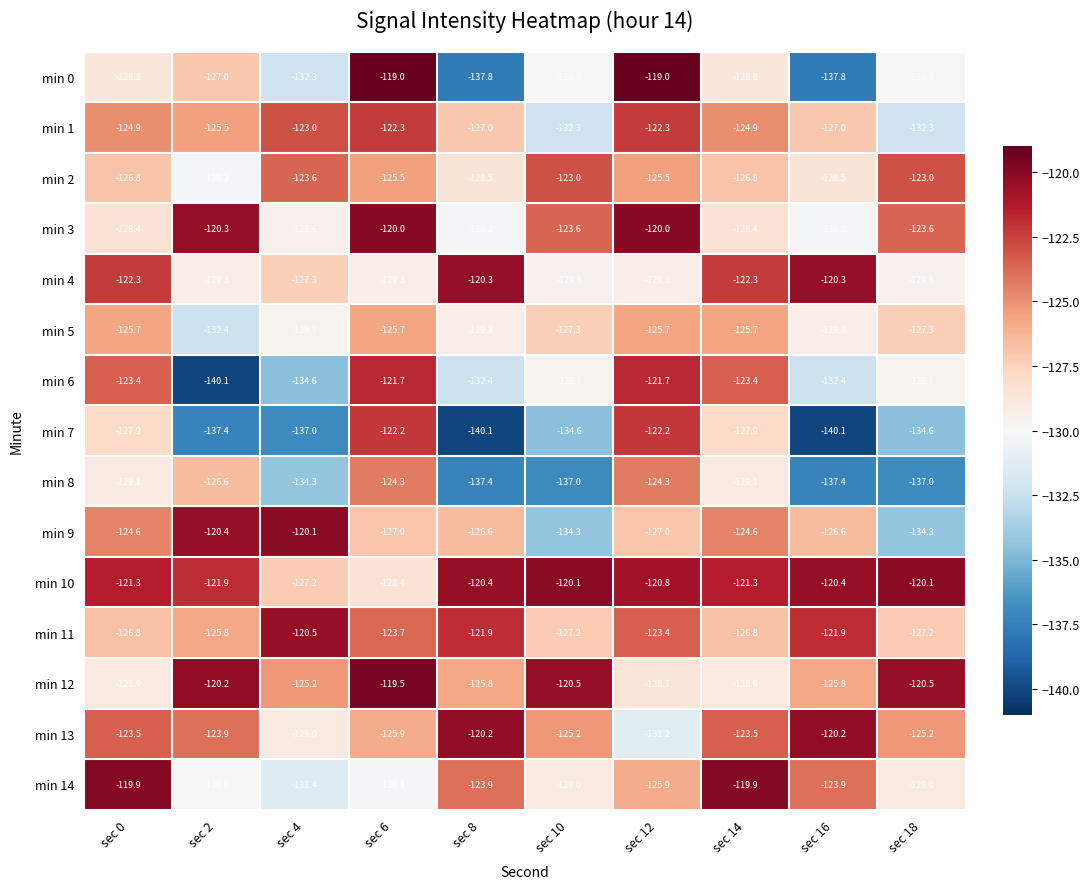

At sec 6, list the series in order from largest to smallest.

min 0, min 12, min 3, min 6, min 7, min 1, min 11, min 8, min 2, min 5, min 13, min 9, min 10, min 4, min 14